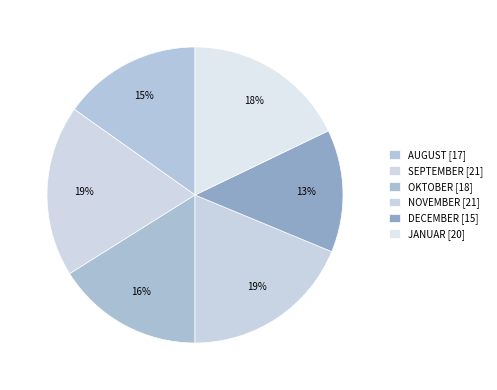

To the nearest percent, what is the difference between the DECEMBER and SEPTEMBER slice percentages?

5%